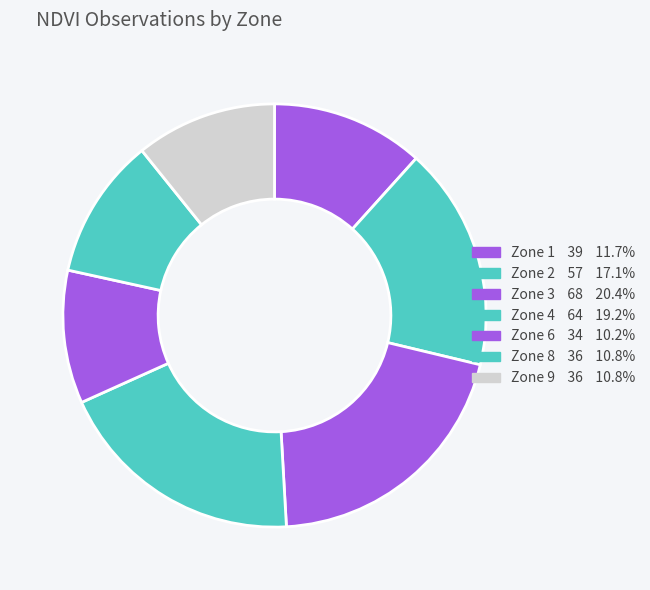

How many segments does this pie chart have?

7